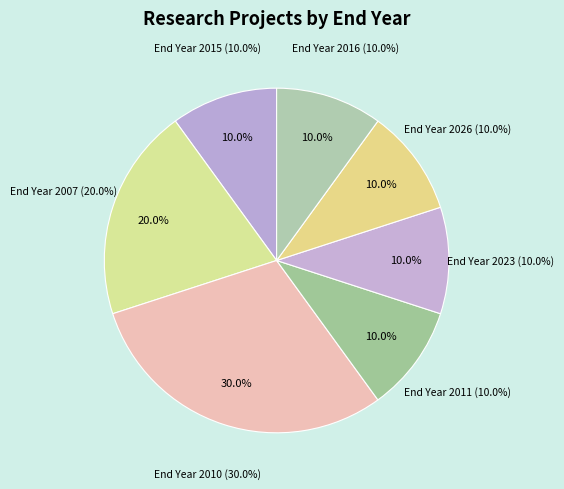

Do 2010 and 2007 together represent more than half of the pie?

No